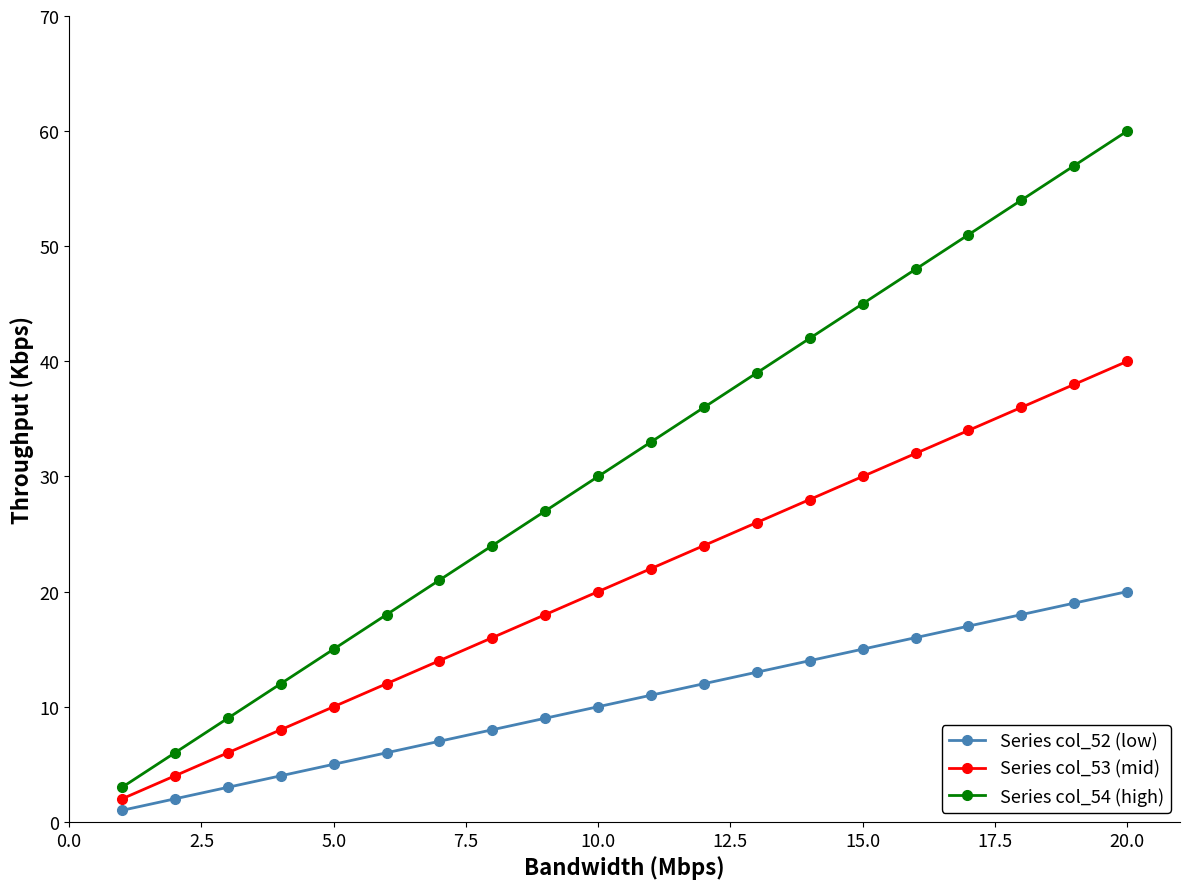

What is the sum of all Series col_53 (mid) values?

420